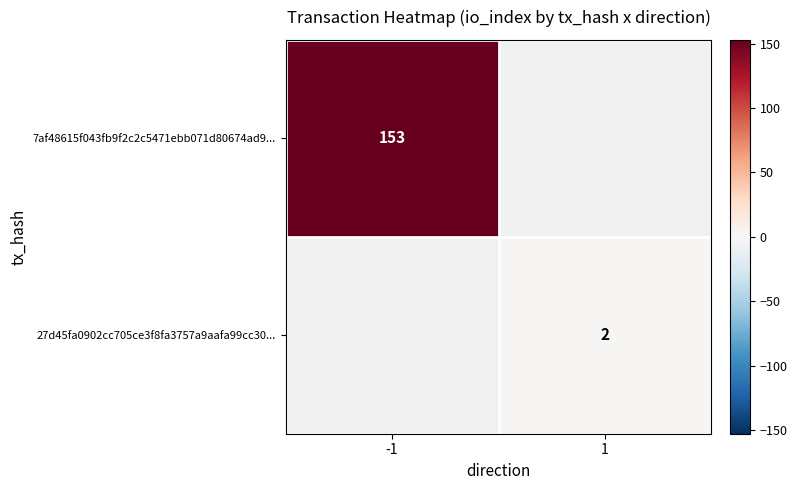

The value of 27d45fa0902cc705ce3f8fa3757a9aafa99cc30... at 1 is 3. True or false?

False